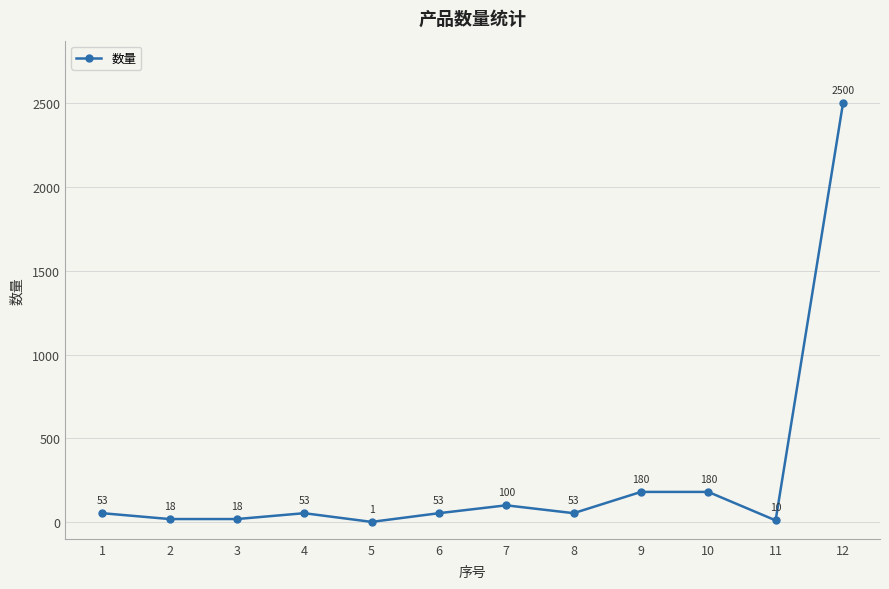

The chart shows a value of 10 at 11. True or false?

True